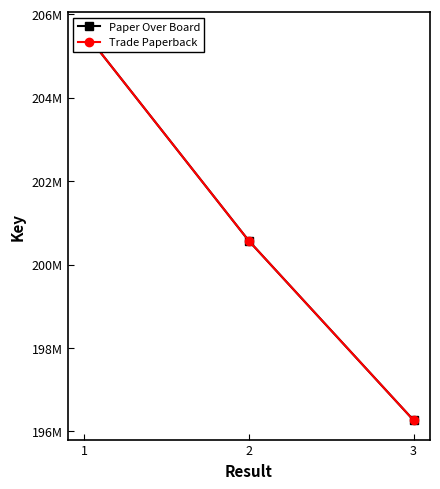

What are all the series names shown in the legend?

Paper Over Board, Trade Paperback